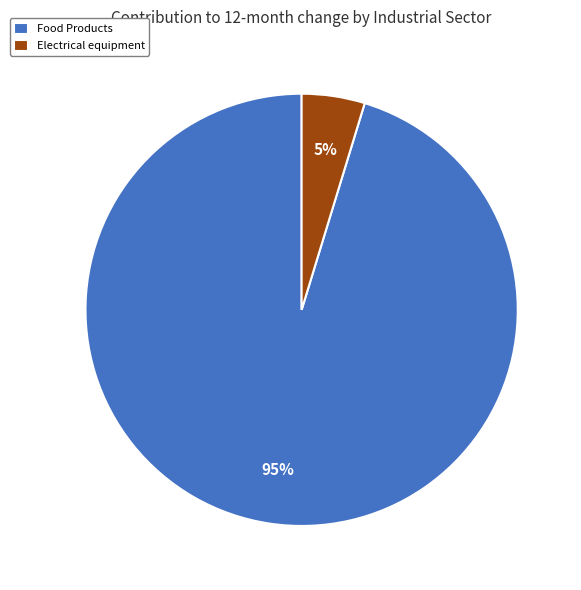

To the nearest percent, what is the combined percentage of Electrical equipment and Food Products?

100%